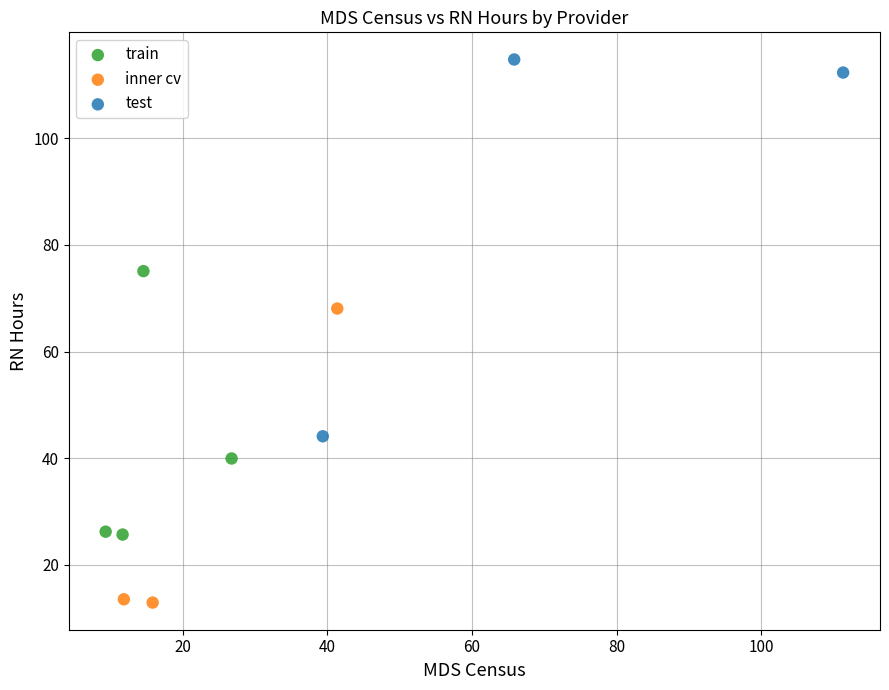

Which series contains the highest Y value?

test